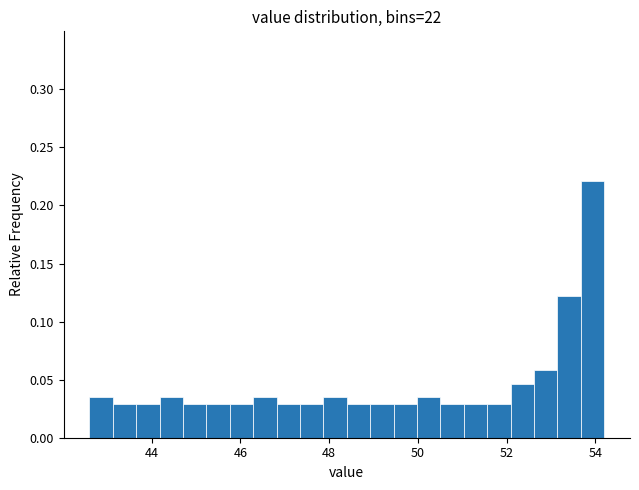

Around what value on the x-axis is the tallest bar? Give the approximate position of its centre, as read against the axis.

54.0